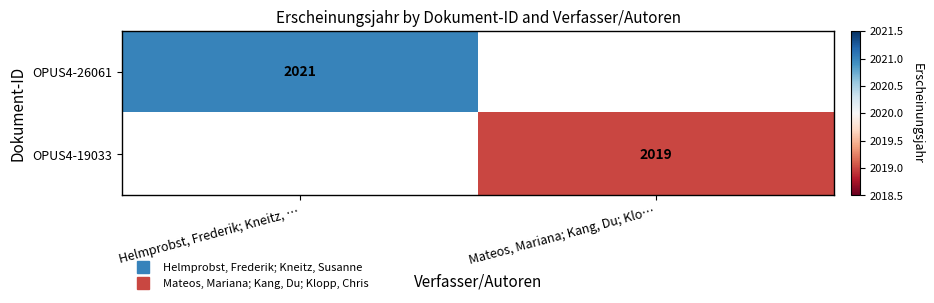

Is it true that OPUS4-19033 equals 1084.2 at Mateos, Mariana; Kang, Du; Klo…?

False